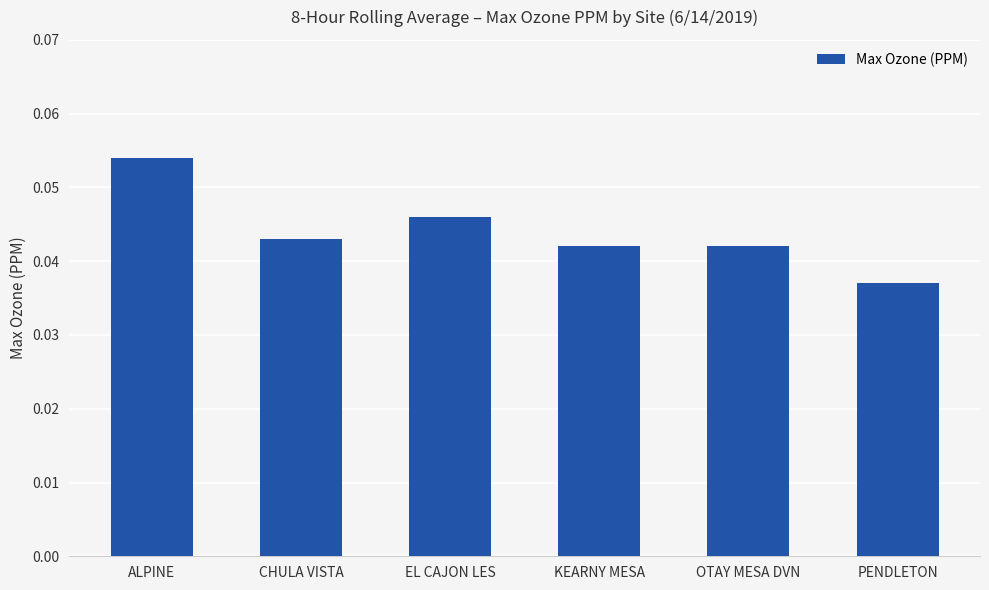

Which has a higher value, PENDLETON or KEARNY MESA?

KEARNY MESA